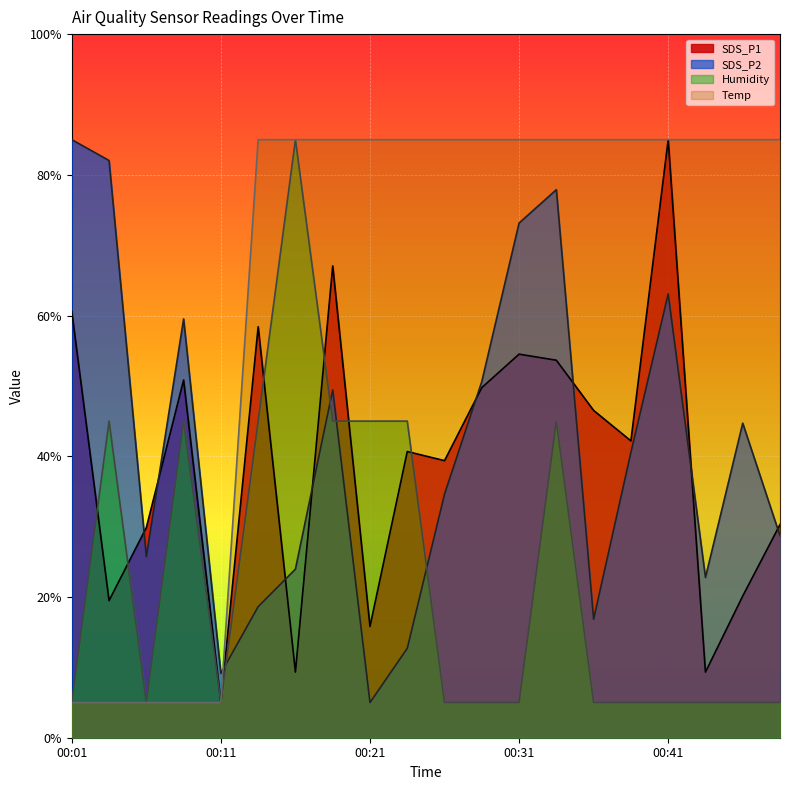

Reading right to left, extract all data points from this chart.

SDS_P1: 30.3	20.1	9.3	85.0	42.2	46.5	53.6	54.5	49.8	39.4	40.7	15.8	67.1	9.3	58.4	5.0	50.8	29.9	19.5	60.6
SDS_P2: 28.7	44.7	22.8	63.1	40.6	16.9	77.9	73.1	50.6	34.6	12.7	5.0	49.4	24.0	18.6	9.1	59.5	25.7	82.0	85.0
Humidity: 5.0	5.0	5.0	5.0	5.0	5.0	45.0	5.0	5.0	5.0	45.0	45.0	45.0	85.0	45.0	5.0	45.0	5.0	45.0	5.0
Temp: 85.0	85.0	85.0	85.0	85.0	85.0	85.0	85.0	85.0	85.0	85.0	85.0	85.0	85.0	85.0	5.0	5.0	5.0	5.0	5.0